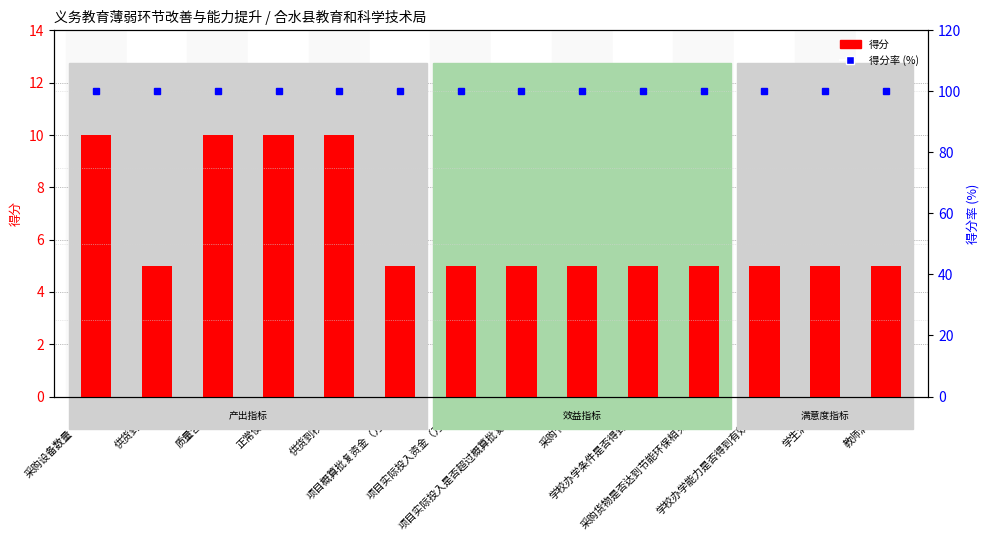

Reading right to left, extract all data points from this chart.

score: 教师满意度=5	学生满意度=5	学校办学能力是否得到有效提升=5	采购货物是否达到节能环保相关指标=5	学校办学条件是否得到改善=5	采购节支率=5	项目实际投入是否超过概算批复资金=5	项目实际投入资金（万元）=5	项目概算批复资金（万元）=5	供货到校时间=10	正常使用率=10	质量合格率=10	供货到校率=5	采购设备数量（套）=10
得分率 (%): 教师满意度=100	学生满意度=100	学校办学能力是否得到有效提升=100	采购货物是否达到节能环保相关指标=100	学校办学条件是否得到改善=100	采购节支率=100	项目实际投入是否超过概算批复资金=100	项目实际投入资金（万元）=100	项目概算批复资金（万元）=100	供货到校时间=100	正常使用率=100	质量合格率=100	供货到校率=100	采购设备数量（套）=100